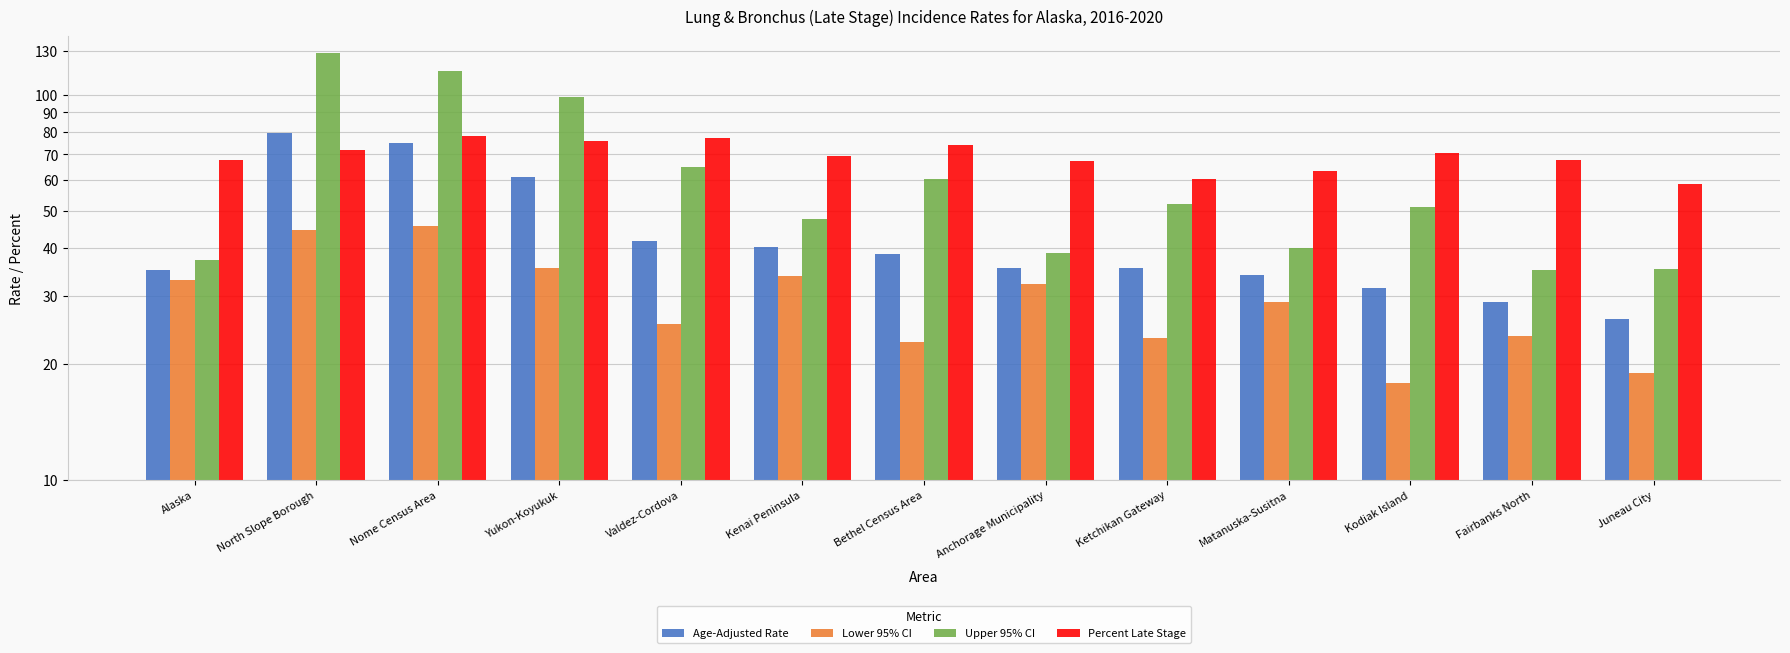

Where does the Percent Late Stage series first go above 69?

North Slope Borough